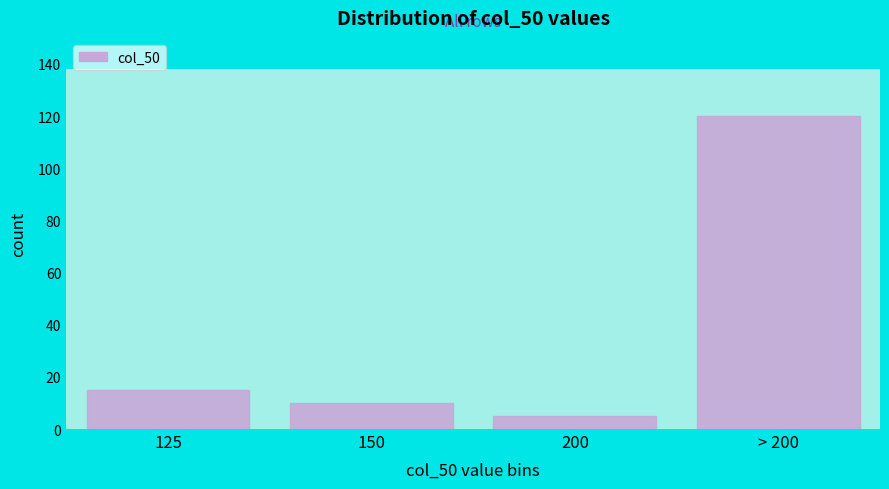

Reading left to right, transcribe all the data shown in this chart.

15	10	5	120